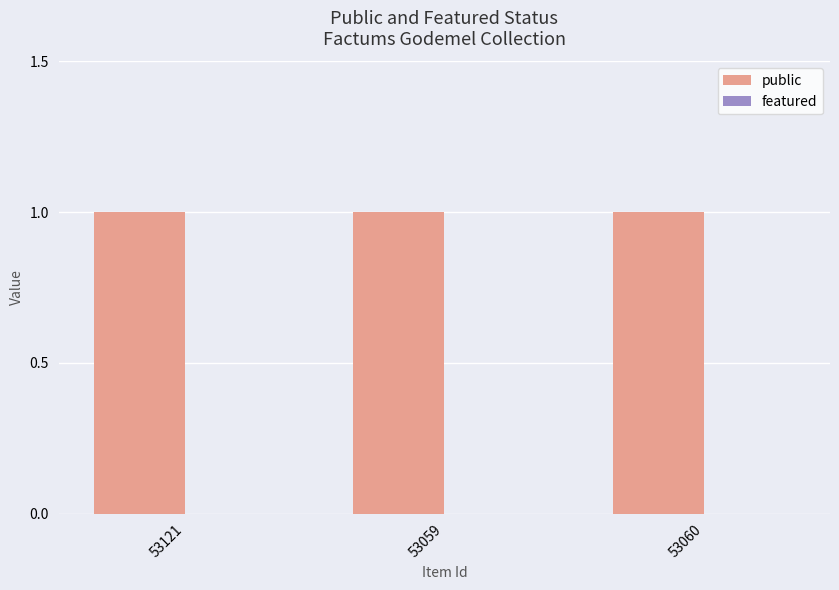

What is the spread (max minus min) of values at 53060?

1